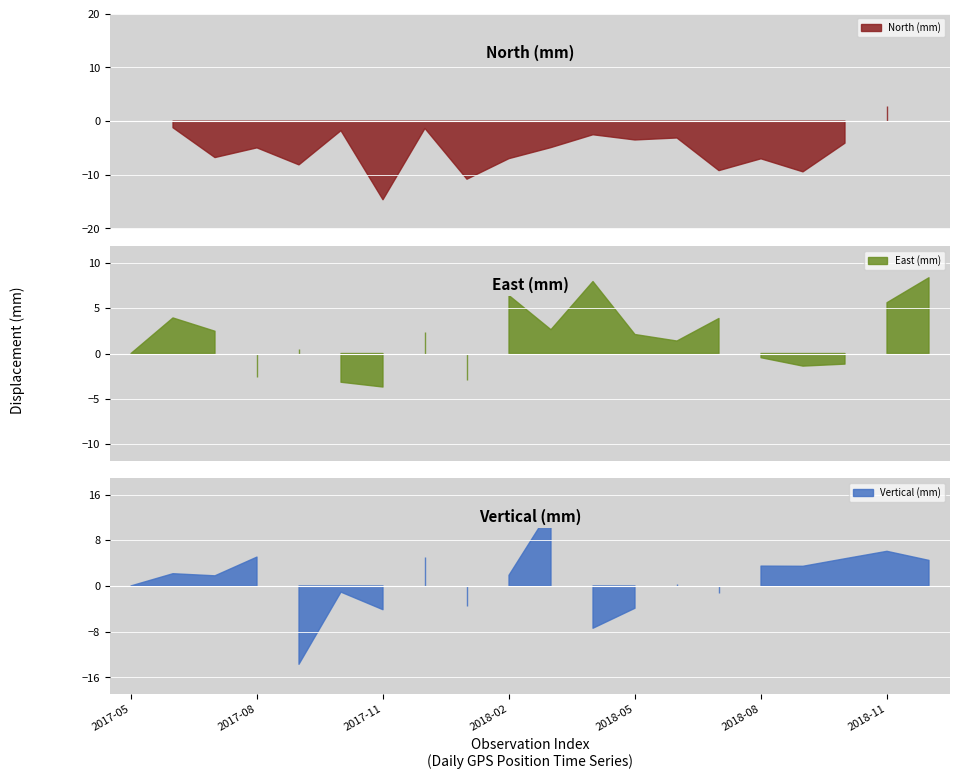

What is the average value of the Vertical (mm) series?

0.8